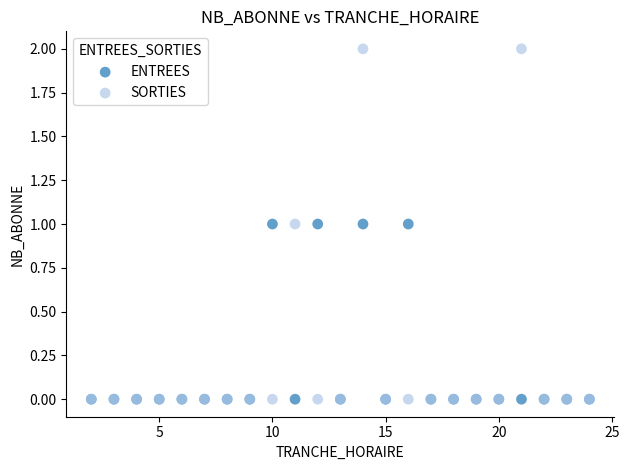

What are all the series names shown in the legend?

ENTREES, SORTIES